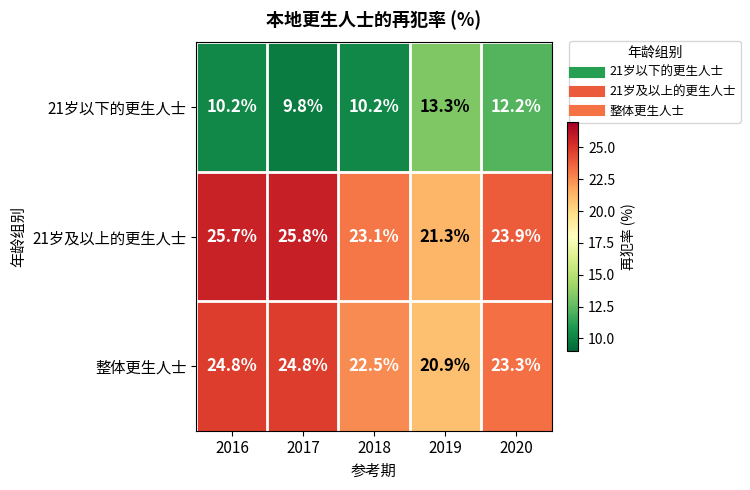

Which series has the largest total across all categories?

21岁及以上的更生人士